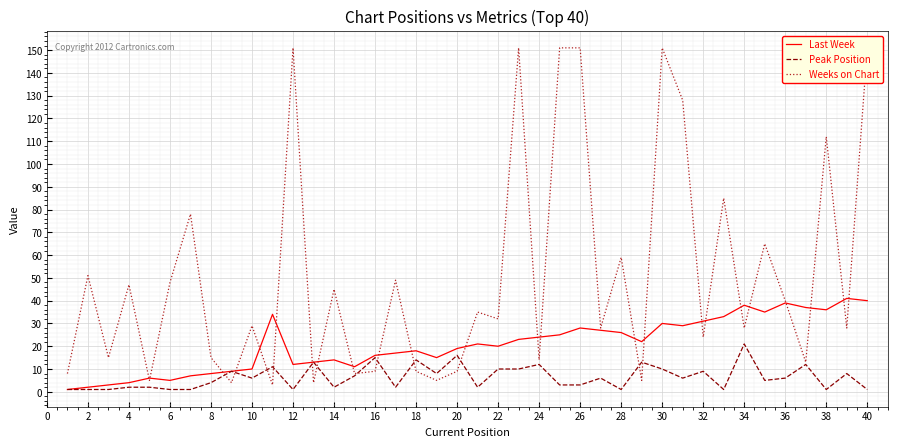

The Peak Position series shows 13 at 34. True or false?

False